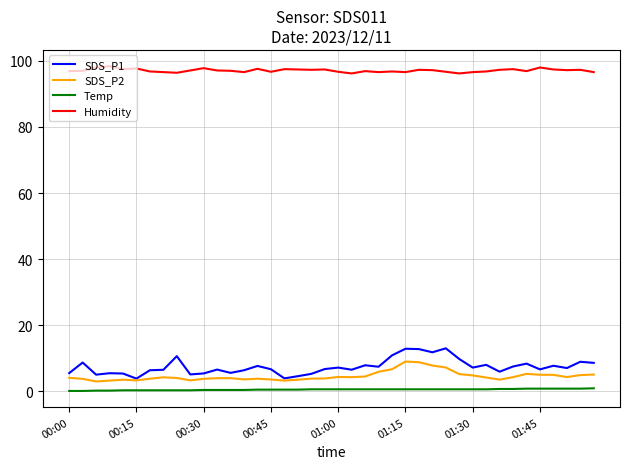

True or false: SDS_P2 and Temp intersect in this chart.

False